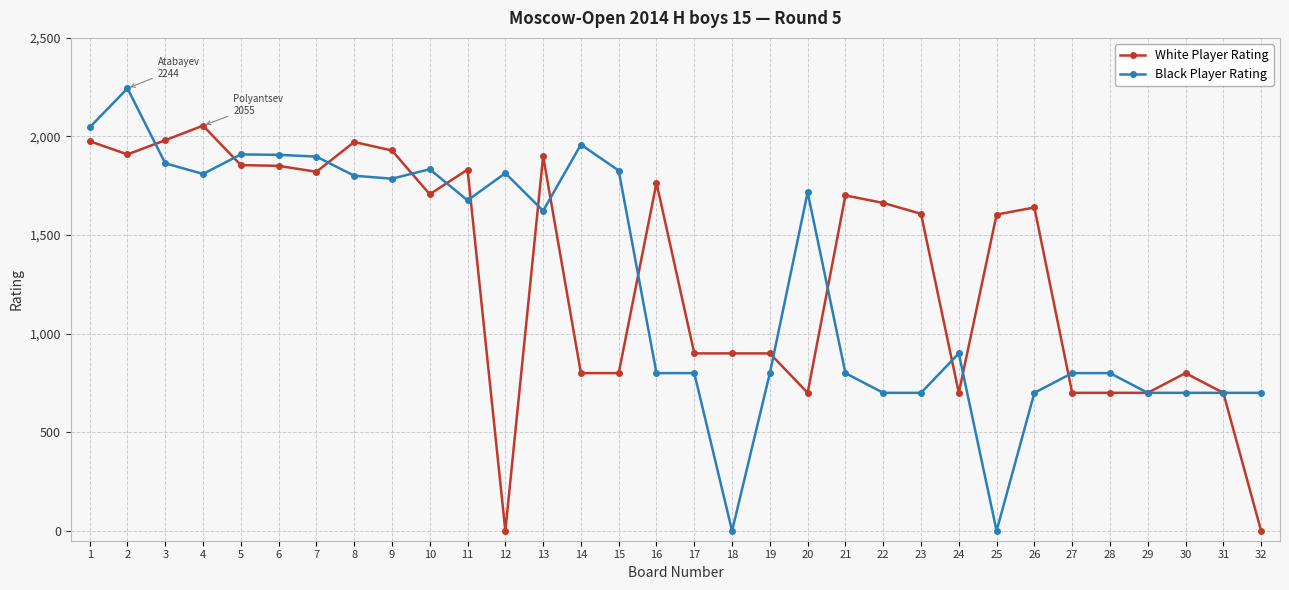

What is the value of the Black Player Rating point at the 26th from the left?

700